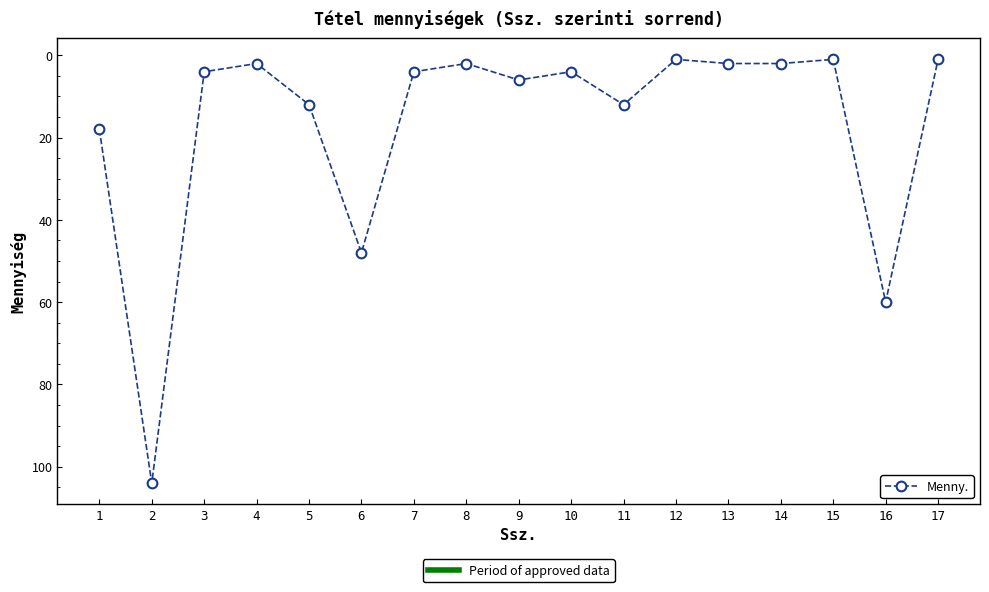

What is the smallest value displayed?

1